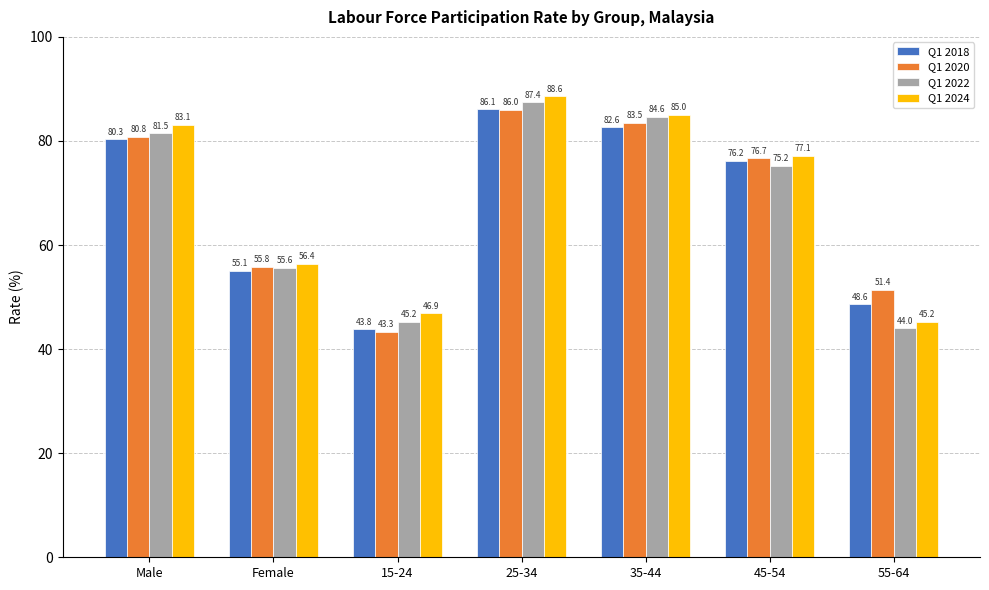

What are all the series names shown in the legend?

Q1 2018, Q1 2020, Q1 2022, Q1 2024